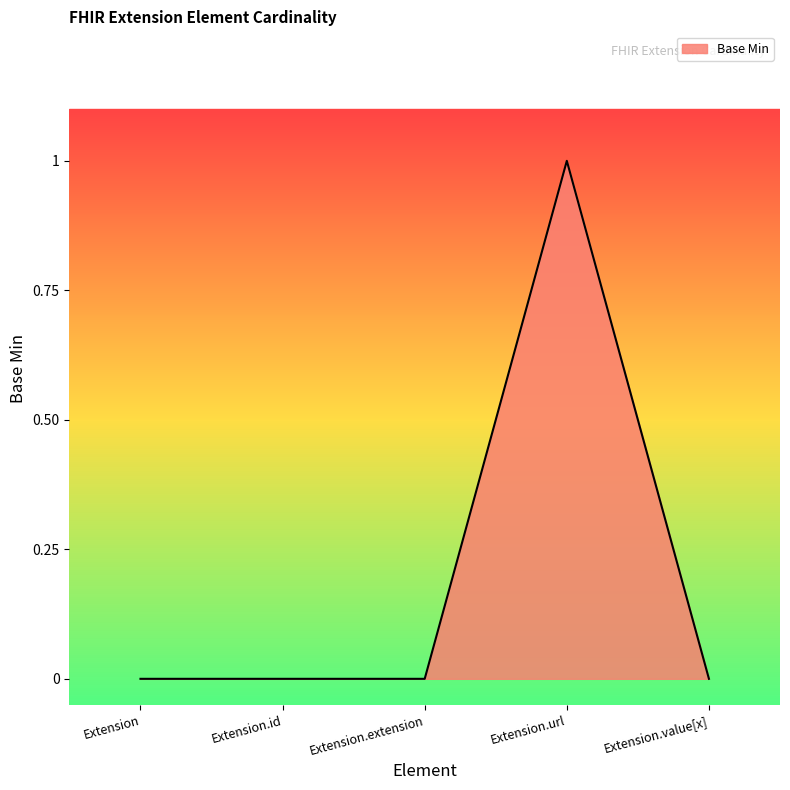

Is it true that the value at Extension is -1?

False